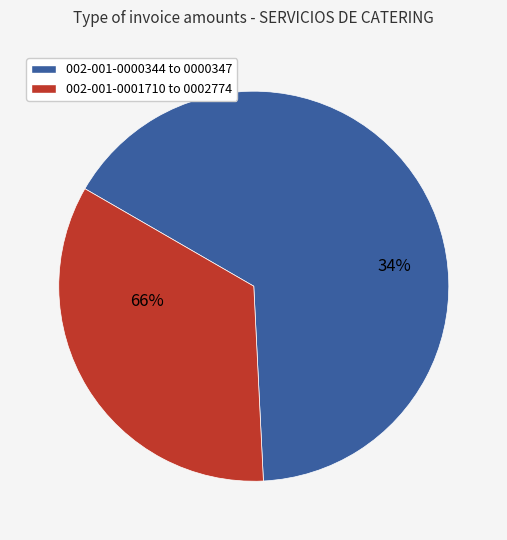

Is 002-001-0002774 the majority of the pie?

No